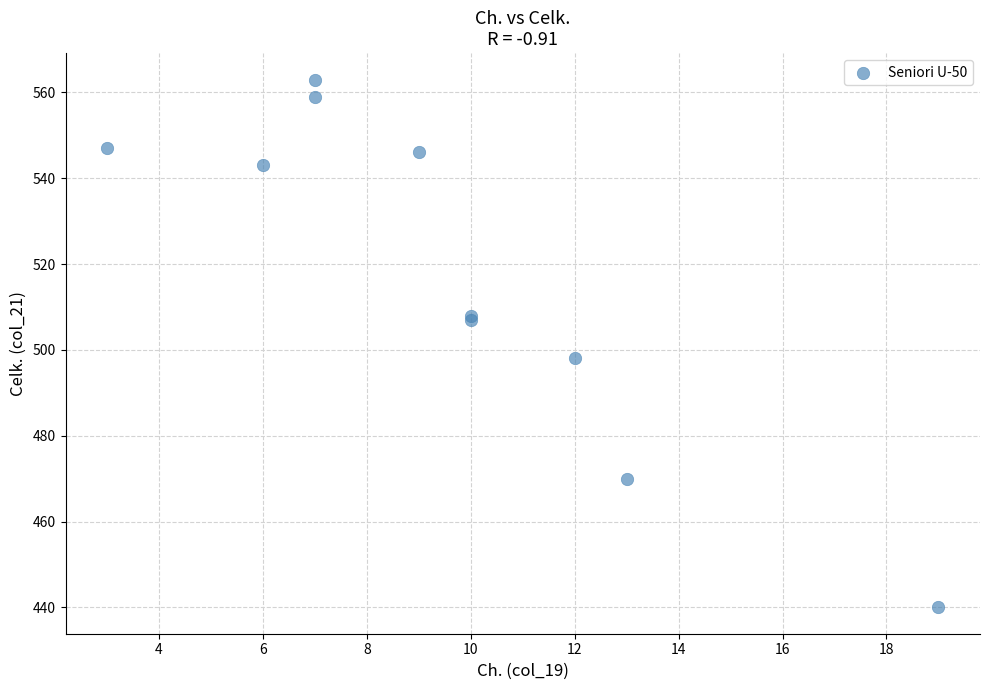

What Y value in the scatter plot is closest to 501?

498